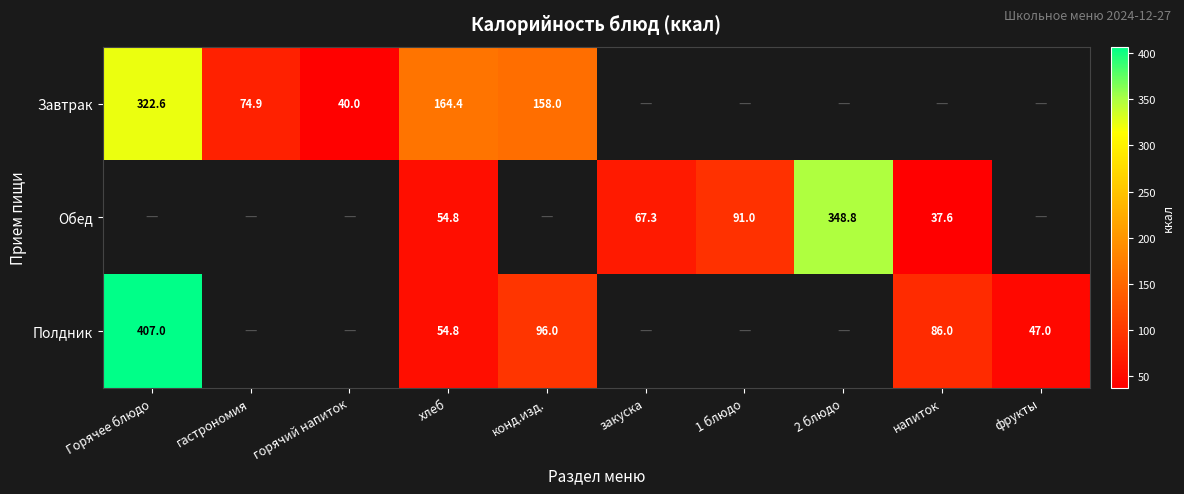

Count the number of categories in the chart.

10